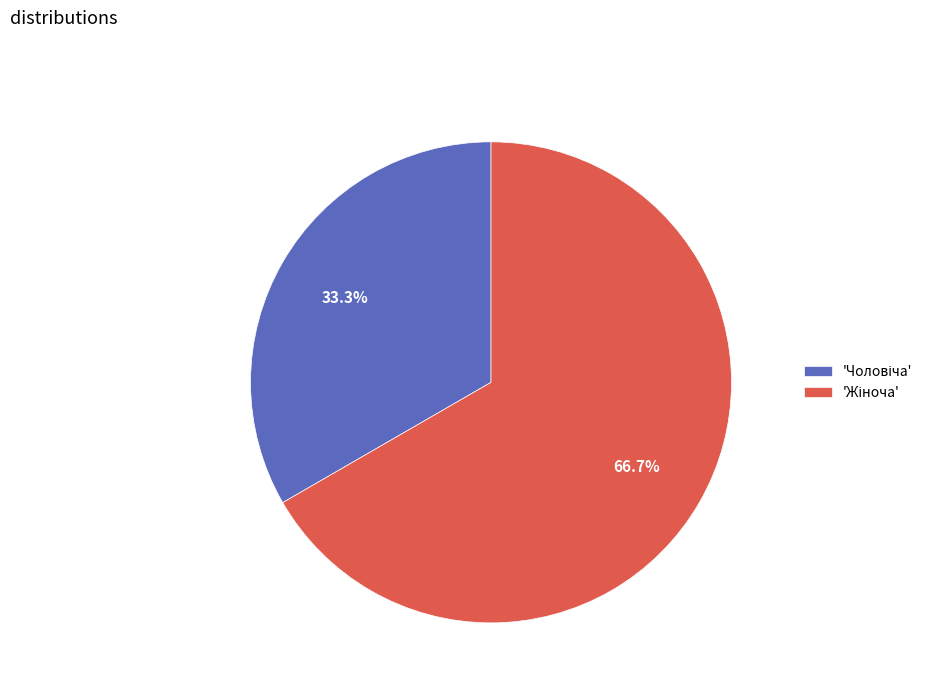

Does any single category account for the majority?

Yes